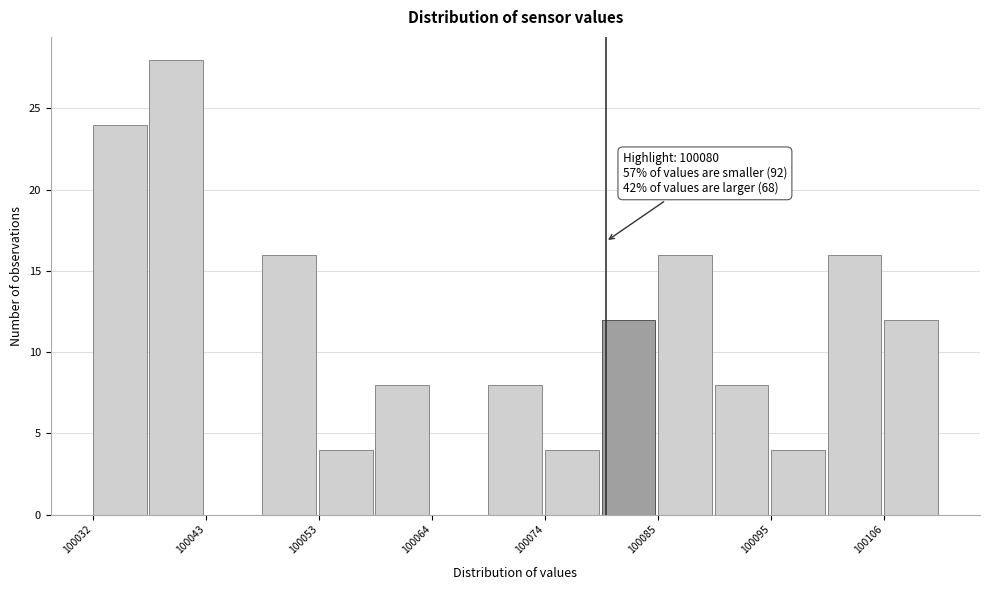

Read against the x-axis, roughly where is the centre of the tallest bar?

100040